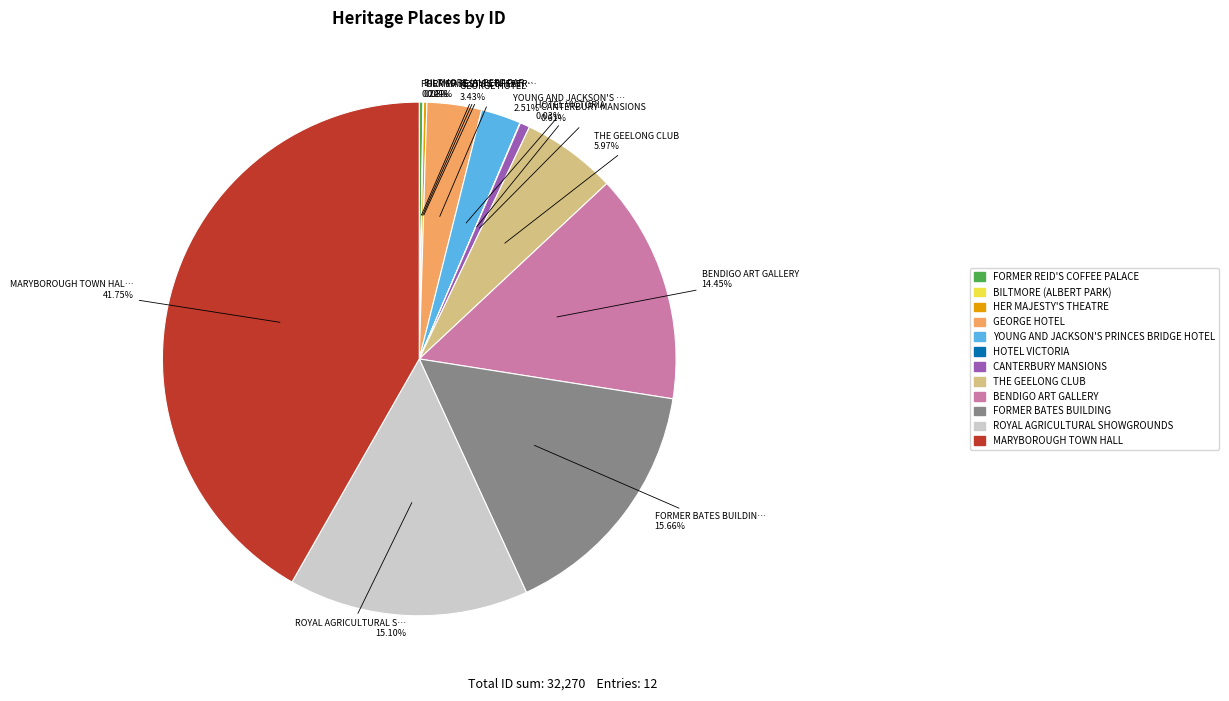

Does any single category account for the majority?

No